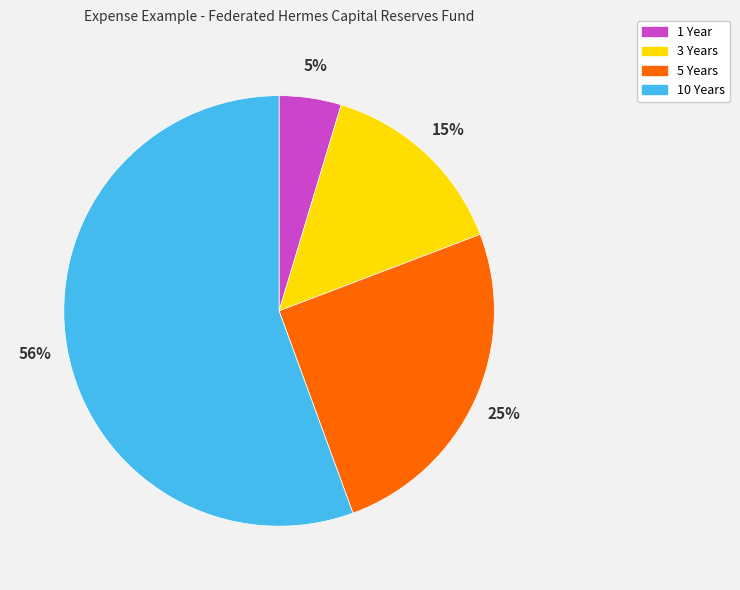

The 1 Year slice represents 5% of the pie. True or false?

True